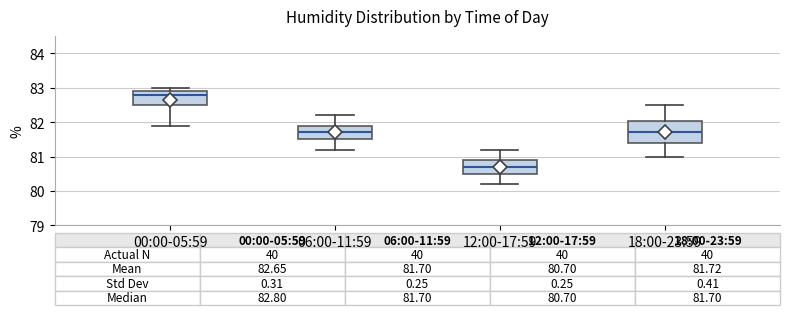

Comparing the boxes themselves (not the whiskers), which one is the tallest?

18:00-23:59